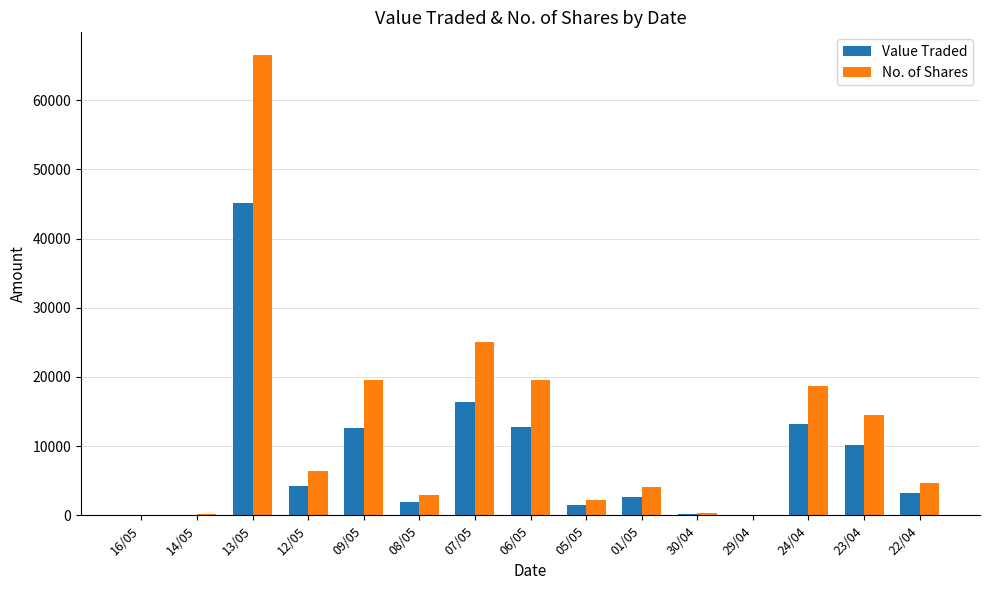

What is the maximum value shown in the chart?

66503